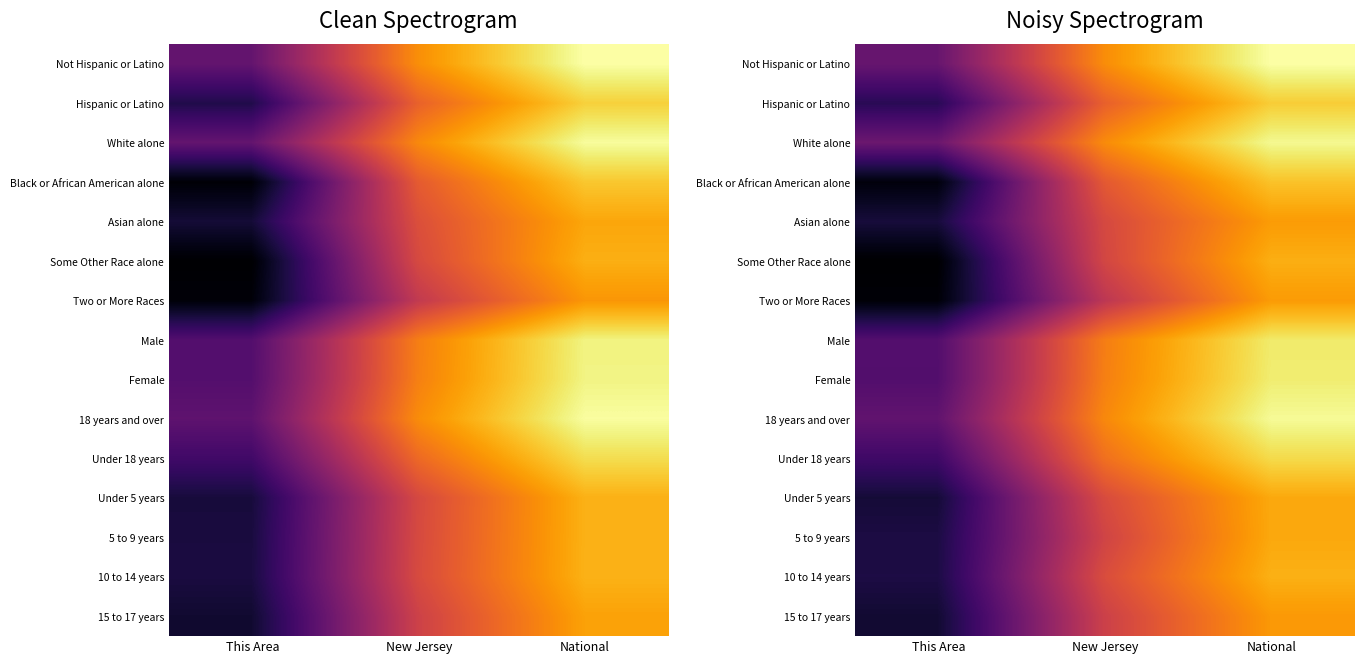

List the series in order of their peak value, lowest first.

15 to 17 years, Two or More Races, Asian alone, 5 to 9 years, Under 5 years, Some Other Race alone, 10 to 14 years, Black or African American alone, Hispanic or Latino, Under 18 years, Male, Female, White alone, 18 years and over, Not Hispanic or Latino